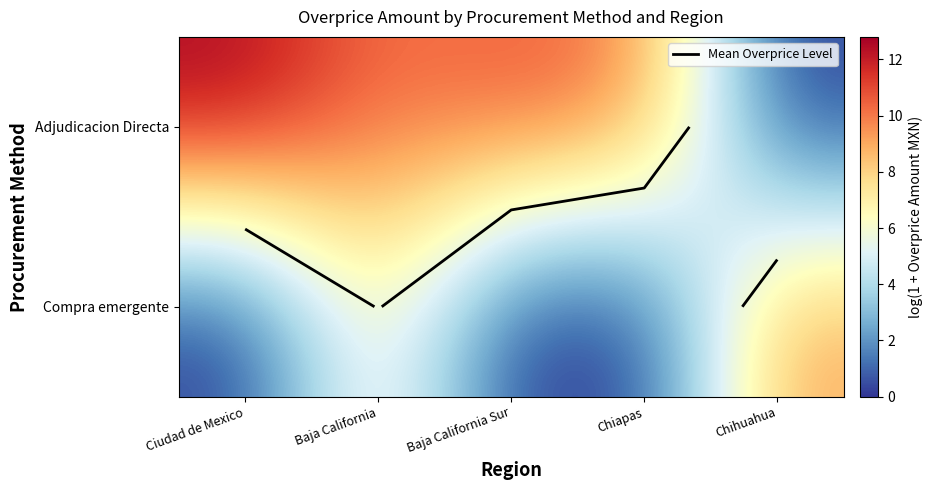

Rank the series by their maximum value, from lowest to highest.

Compra emergente, Adjudicacion Directa